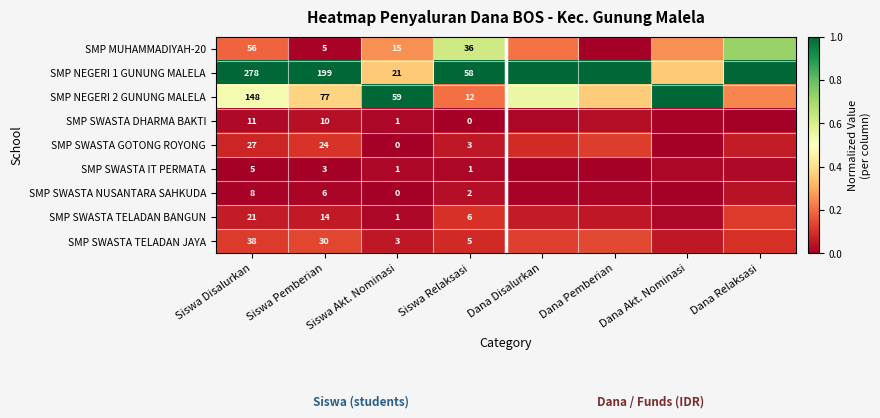

Which has a higher value, Dana Pemberian or Siswa Disalurkan?

Siswa Disalurkan